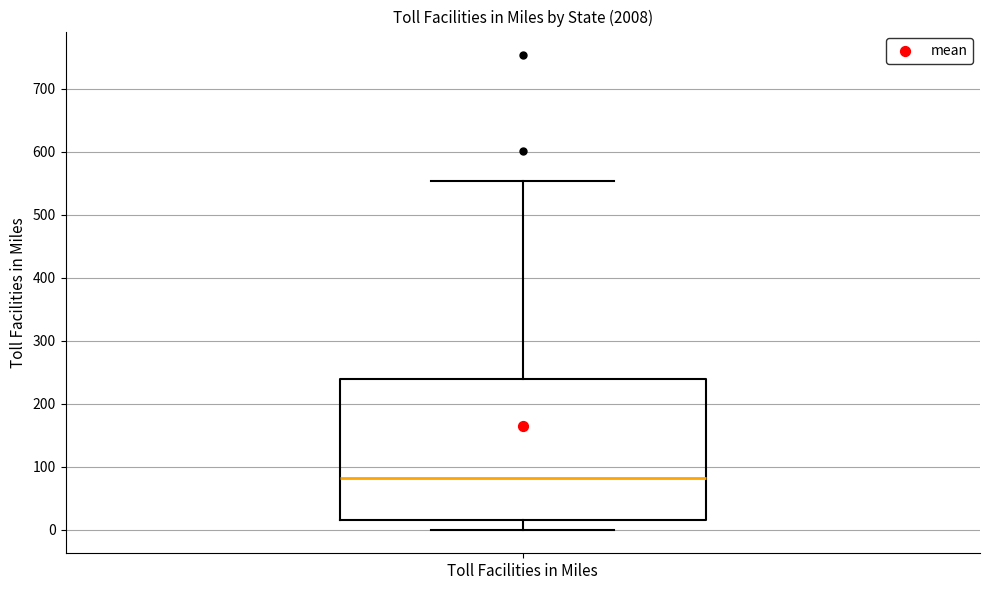

Where is the lower edge of the box for Toll Facilities in Miles on the y-axis? The values are not printed on the chart, so give them approximately, as read against the axis.

20